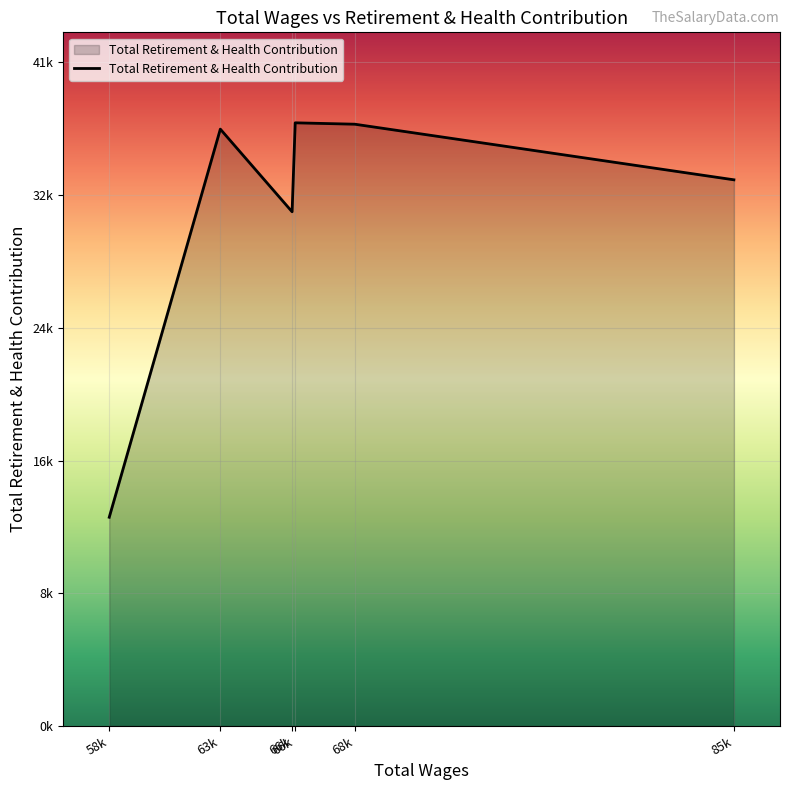

List the labels in order of value, largest first.

66k, 68k, 63k, 85k, 66k, 58k